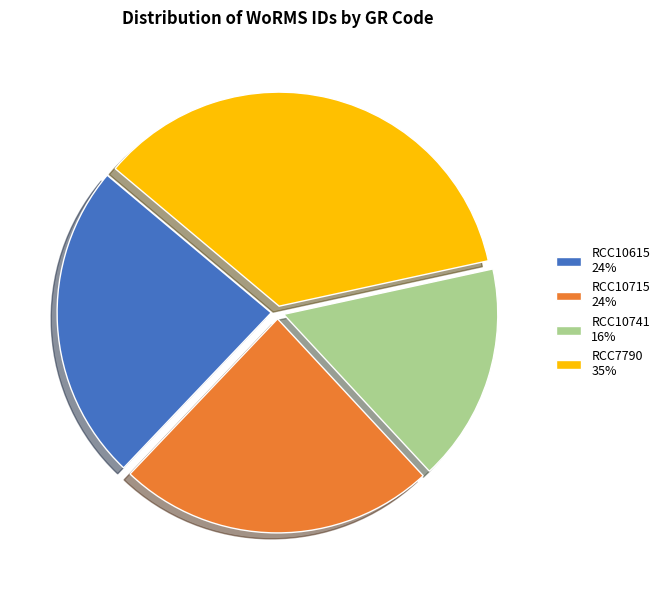

Which slice is the largest?

RCC7790